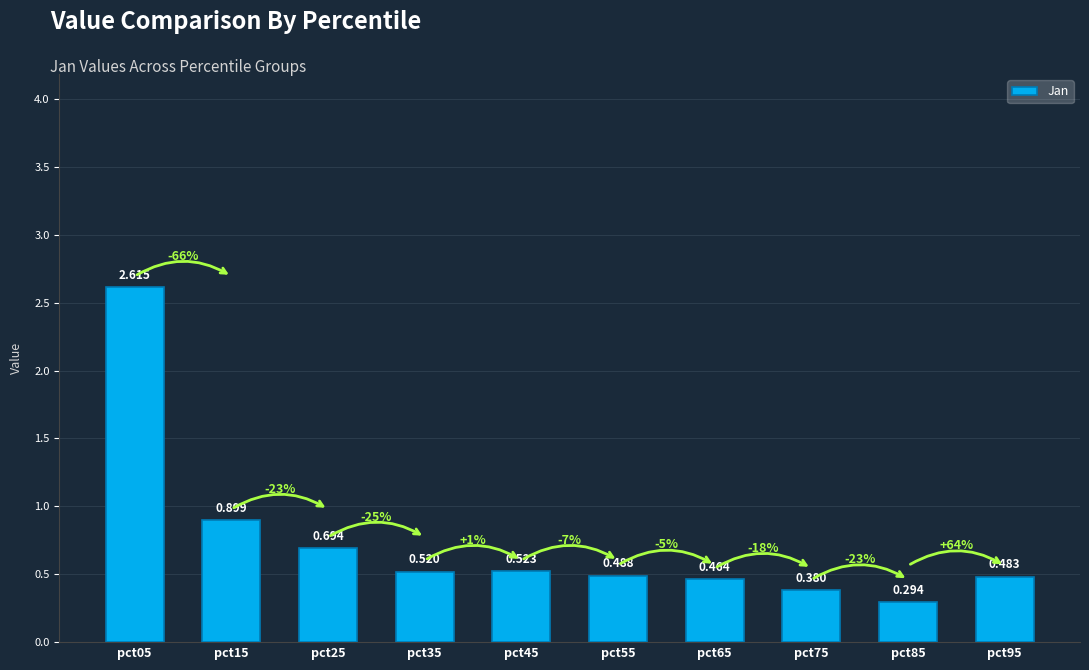

How many data points does each series have?

10